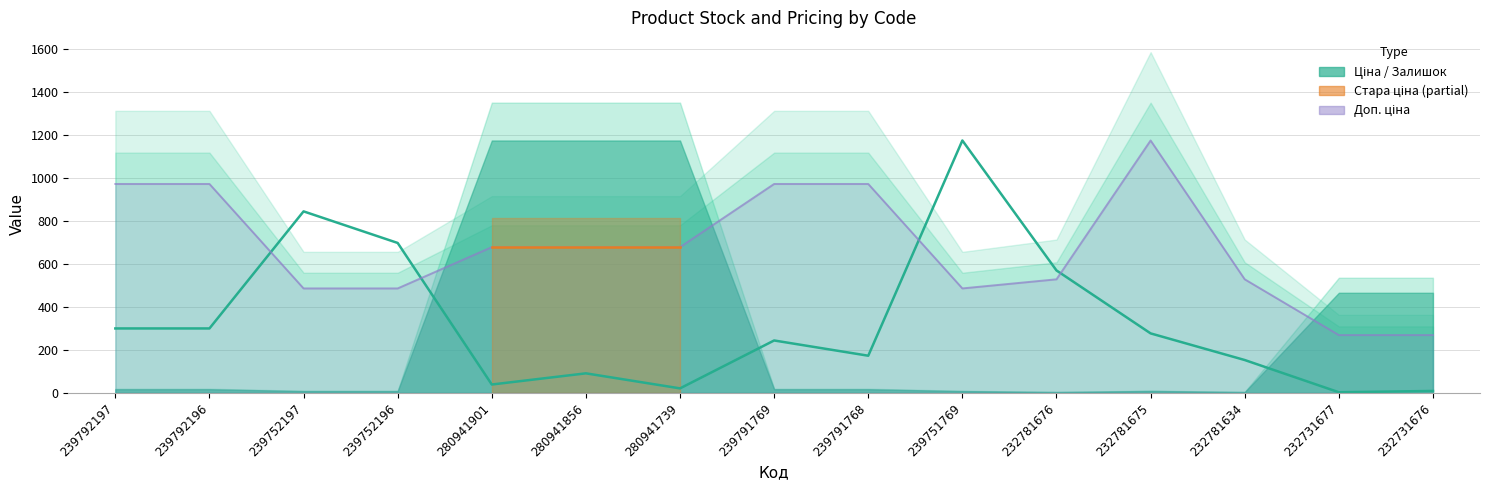

What is the label of the 4th point from the right?

232781675